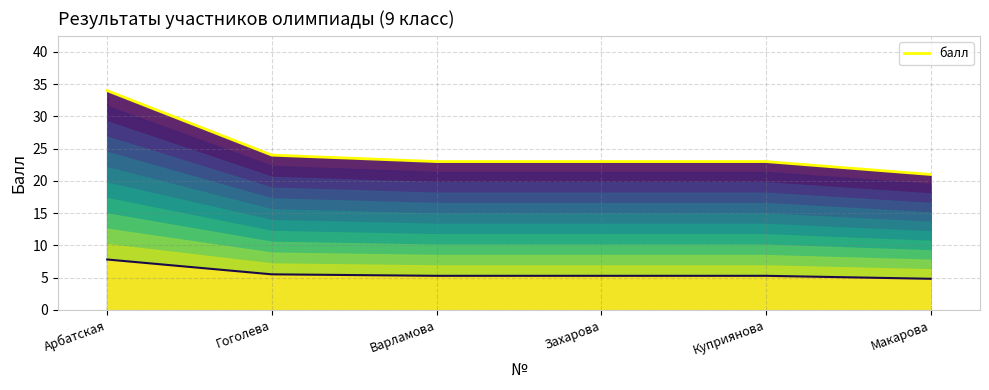

The value at Варламова is 23. True or false?

True